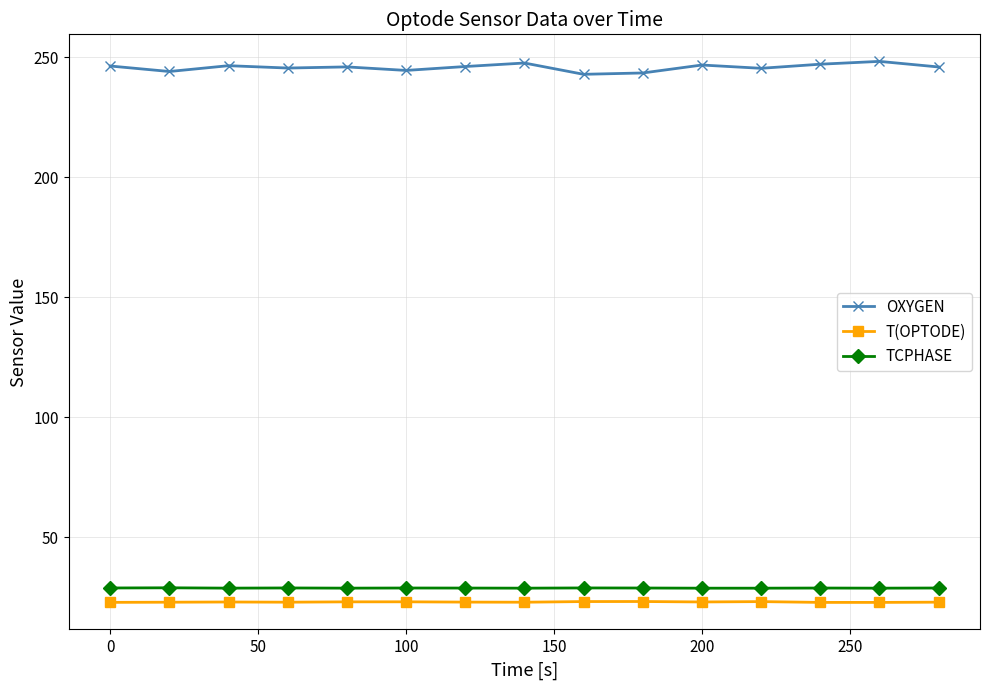

What is the sum of all T(OPTODE) values?

346.6